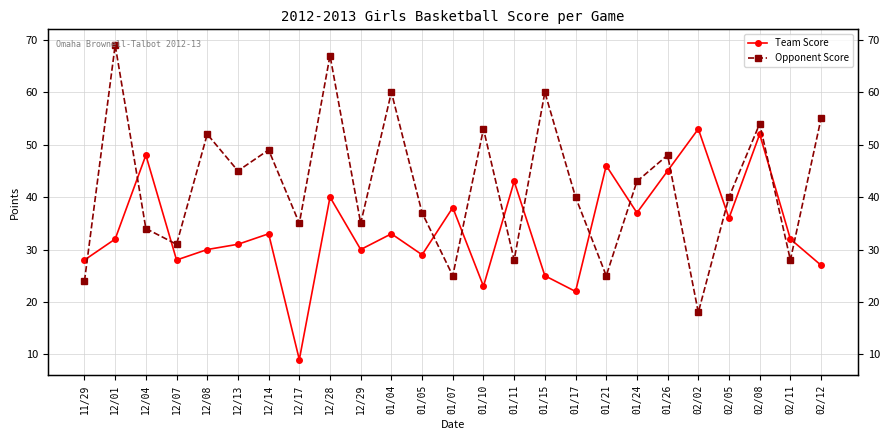

At how many categories does at least one series exceed 53?

6